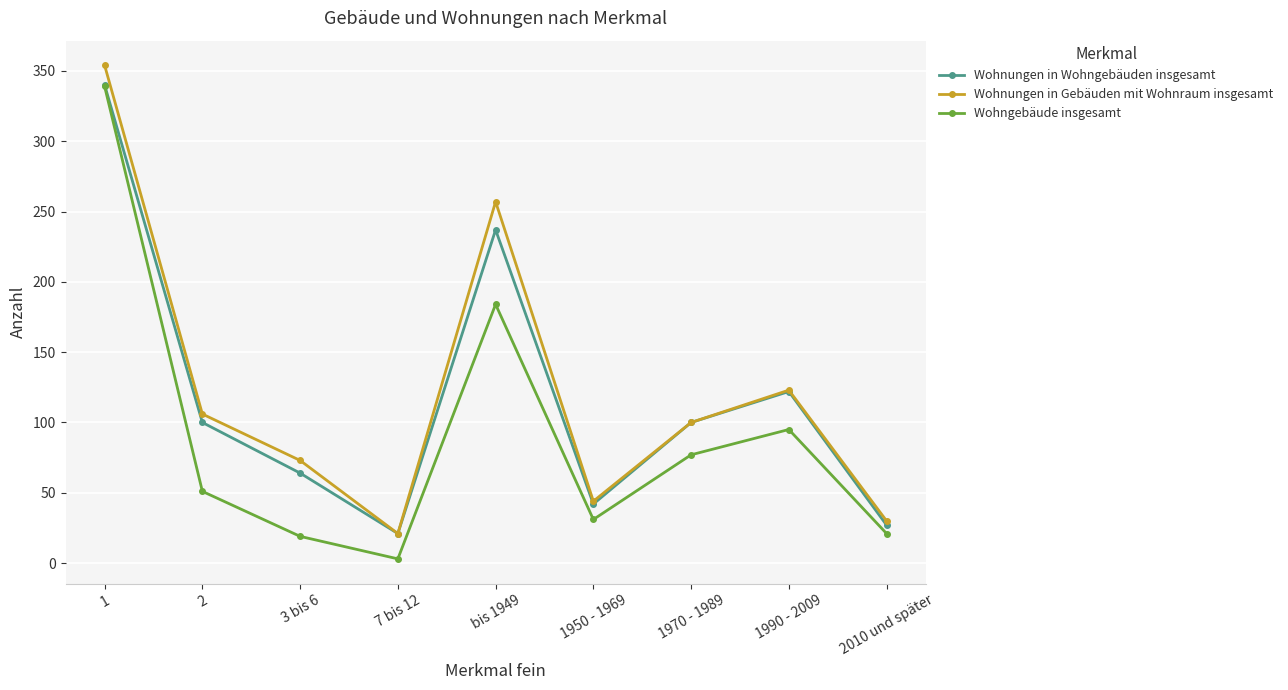

At which category is the sum across all series the highest?

1